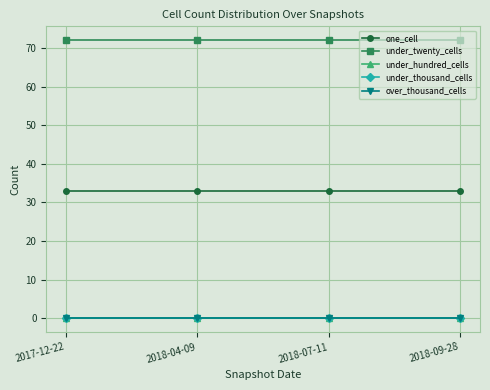

True or false: under_twenty_cells and under_thousand_cells cross at least once.

False